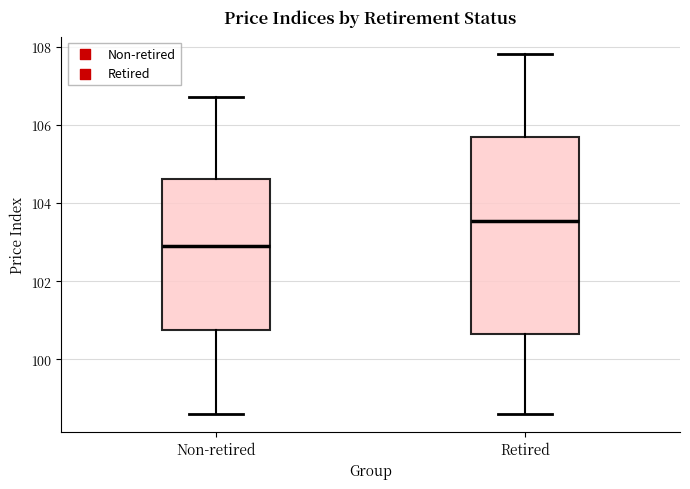

Which box's median line is the highest?

Retired